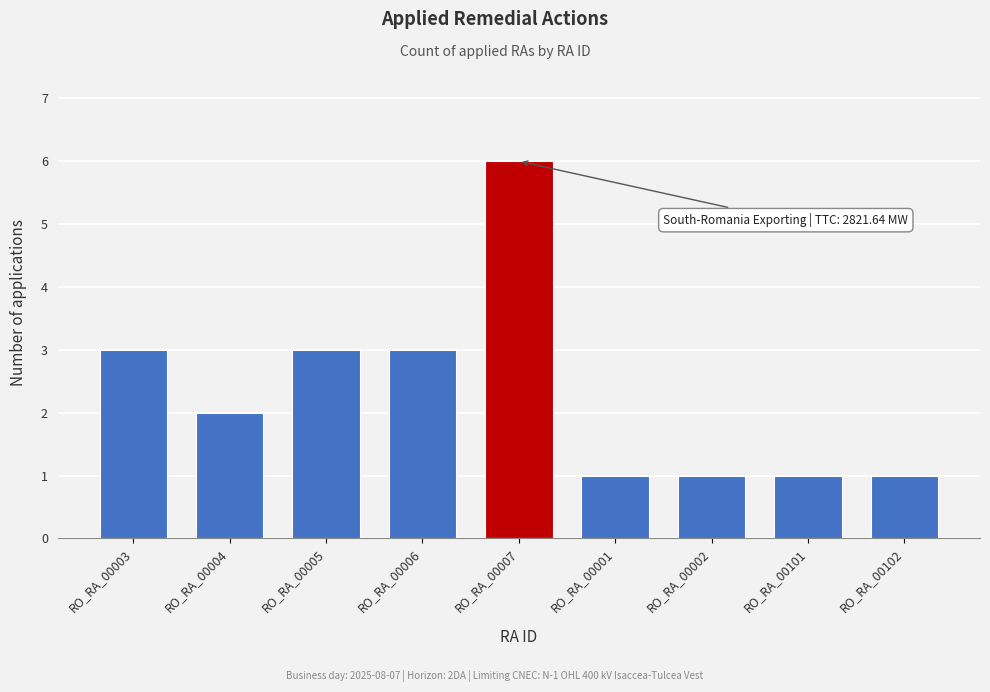

Reading right to left, transcribe all the data shown in this chart.

1	1	1	1	6	3	3	2	3